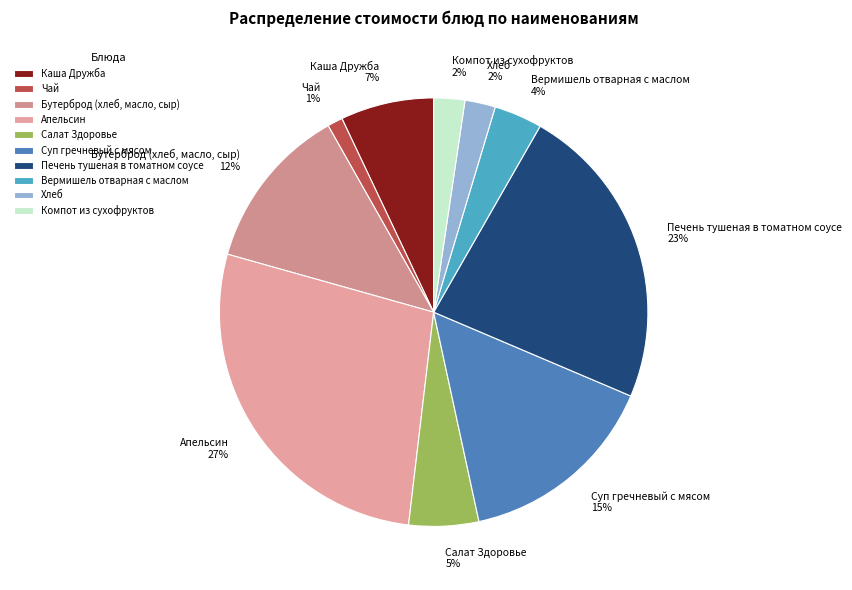

Combined, do Бутерброд (хлеб, масло, сыр) and Суп гречневый с мясом account for over 50%?

No